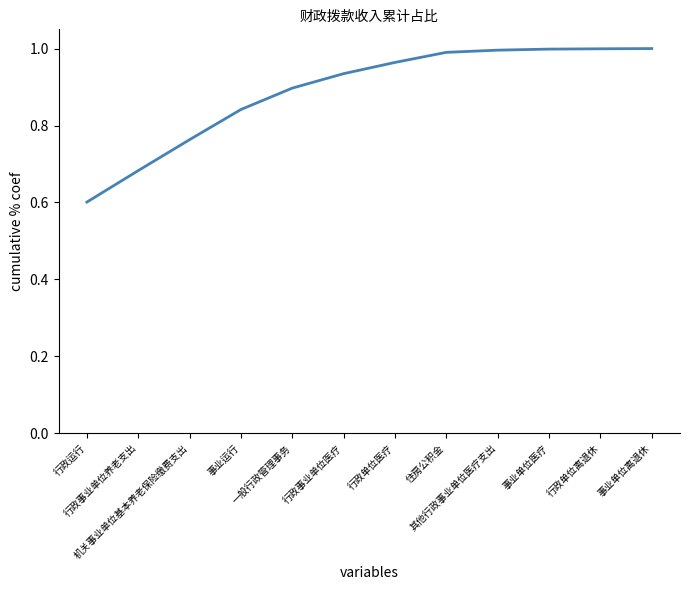

What is the sum of the values at 事业单位离退休 and 事业运行?

1.8